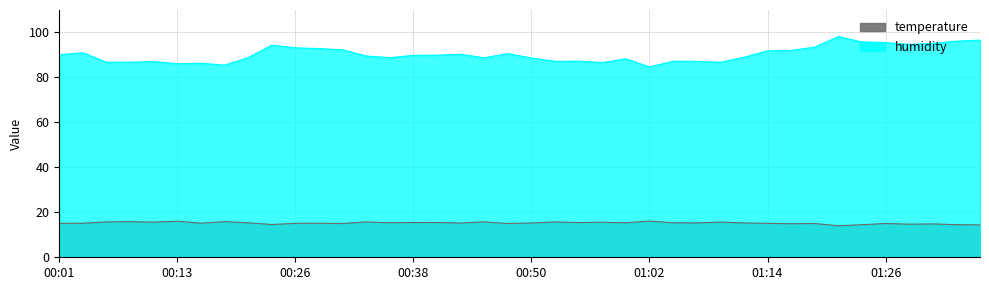

True or false: temperature and humidity cross at least once.

False